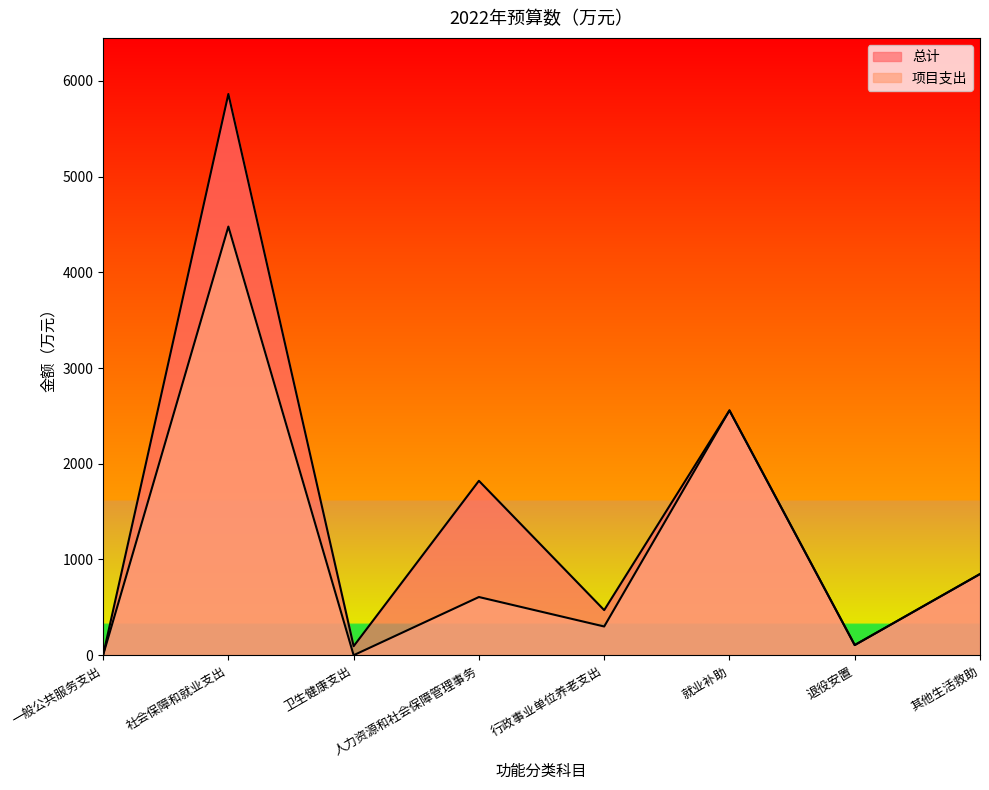

Rank the categories by 总计 value from highest to lowest.

社会保障和就业支出, 就业补助, 人力资源和社会保障管理事务, 其他生活救助, 行政事业单位养老支出, 退役安置, 卫生健康支出, 一般公共服务支出